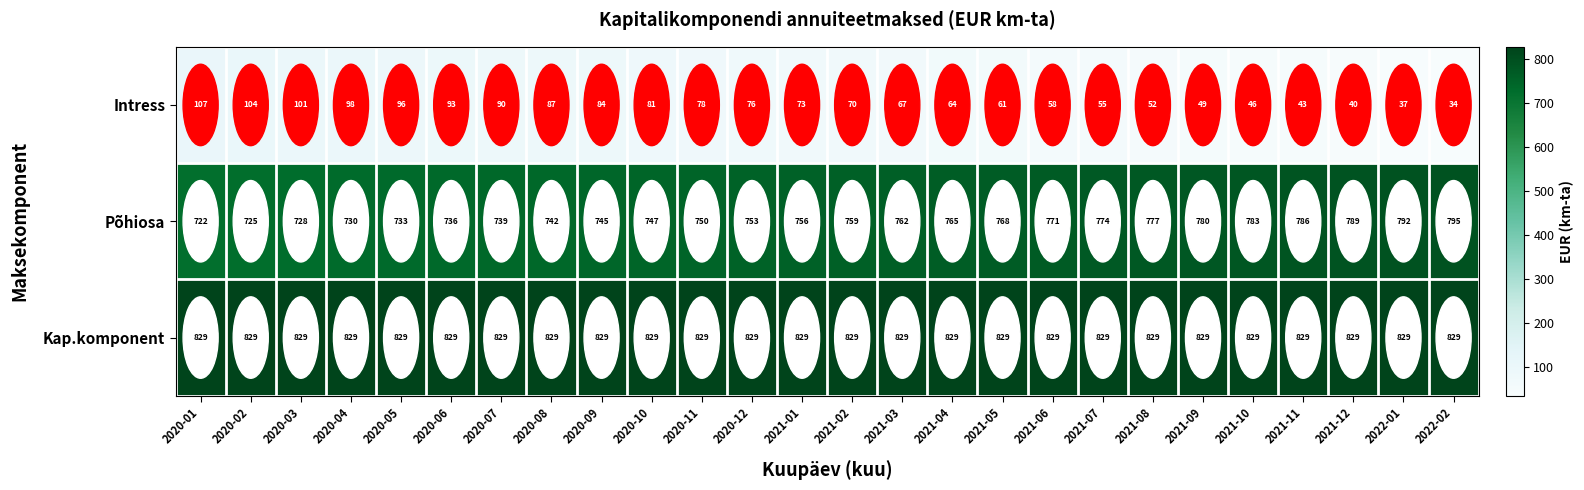

What is the maximum value shown in the chart?

829